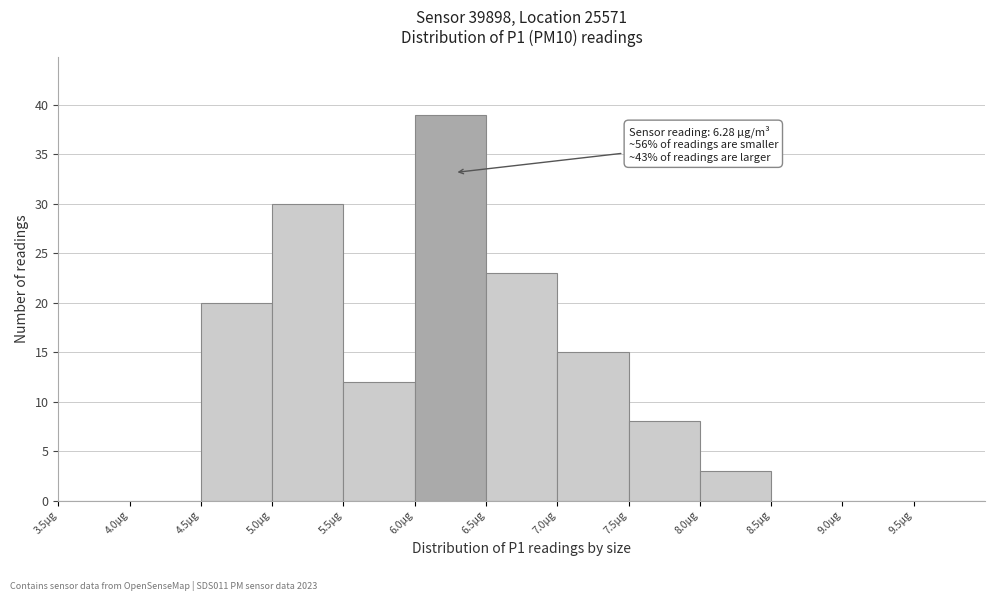

Over which range of the x-axis is the bar tallest?

6.0 to 6.5